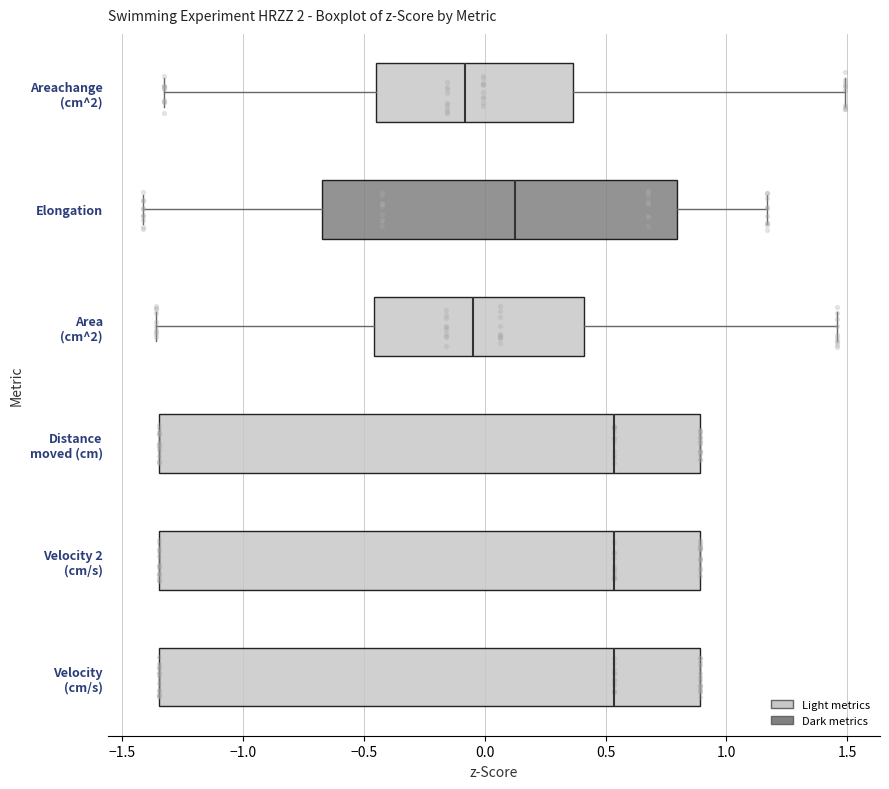

Where is the right edge of the box for Distance moved (cm) on the x-axis? The values are not printed on the chart, so give them approximately, as read against the axis.

0.90